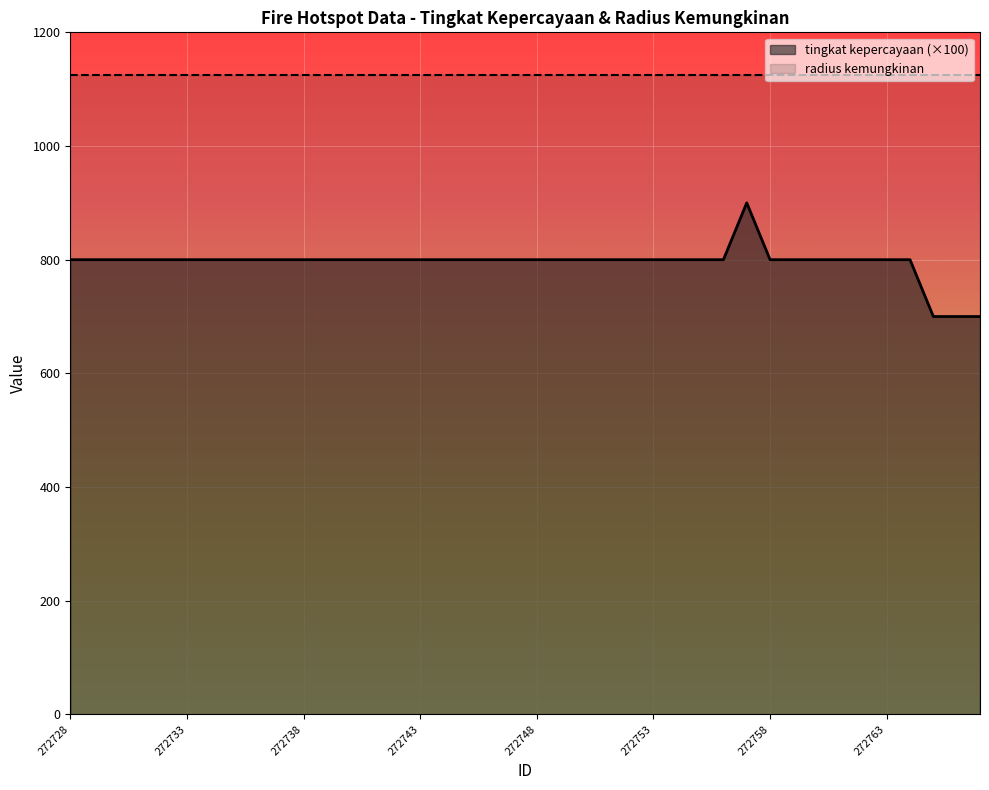

Rank the series by their average value, from lowest to highest.

tingkat kepercayaan (×100), radius kemungkinan